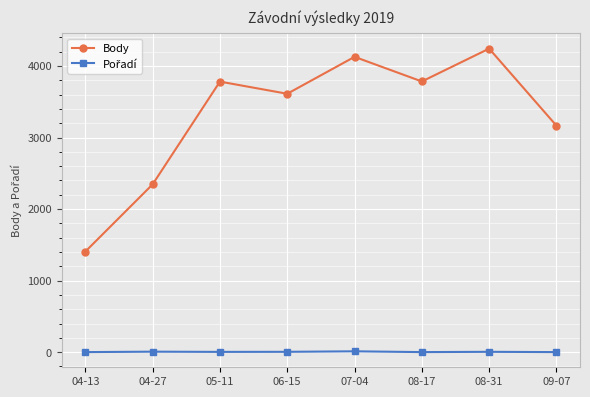

Read the Body value at 08-31, to the nearest 50.

4250